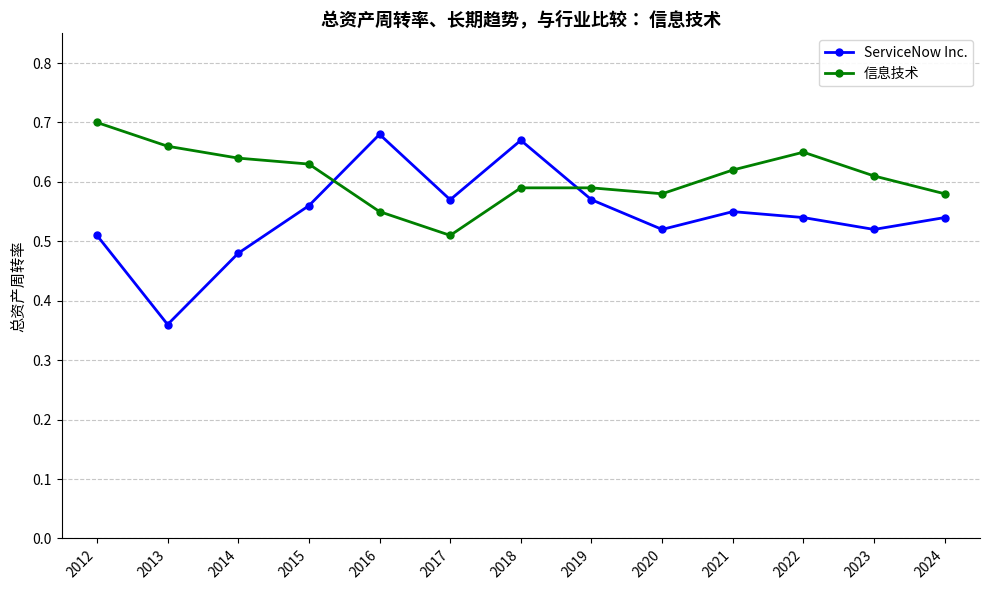

Rank the series at 2018 from lowest to highest value.

信息技术, ServiceNow Inc.